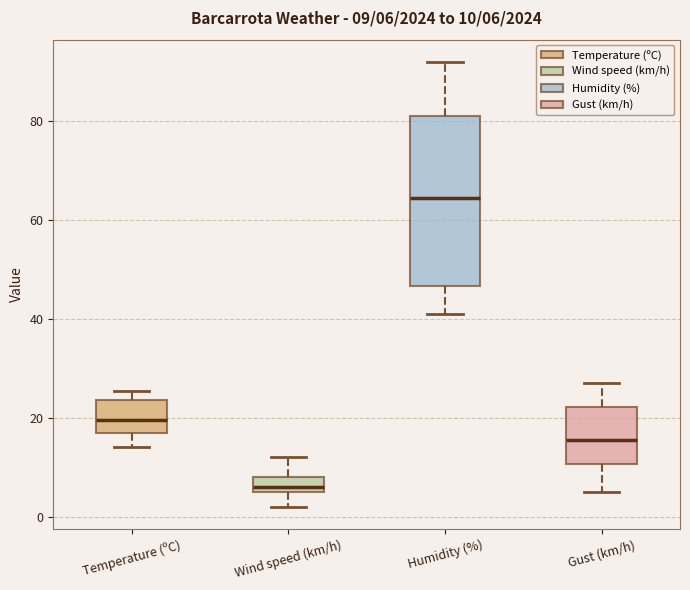

Which box is the tallest, from its lower edge to its upper edge?

Humidity (%)